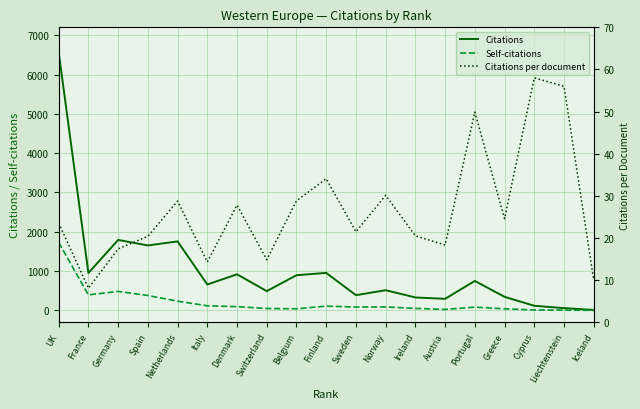

At which label is Self-citations closest to 863?

Germany